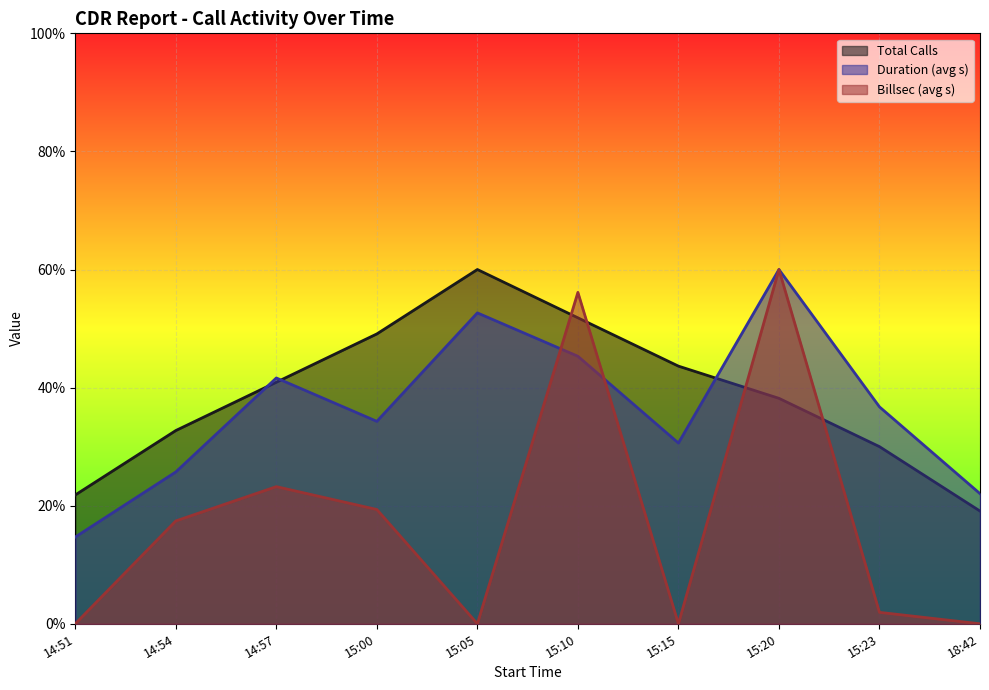

Reading left to right, list all the values displayed in this chart.

Total Calls: 21.8	32.7	40.9	49.1	60.0	51.8	43.6	38.2	30.0	19.1
Duration (avg s): 14.7	25.7	41.6	34.3	52.7	45.3	30.6	60.0	36.7	22.0
Billsec (avg s): 0.0	17.4	23.2	19.4	0.0	56.1	0.0	60.0	1.9	0.0